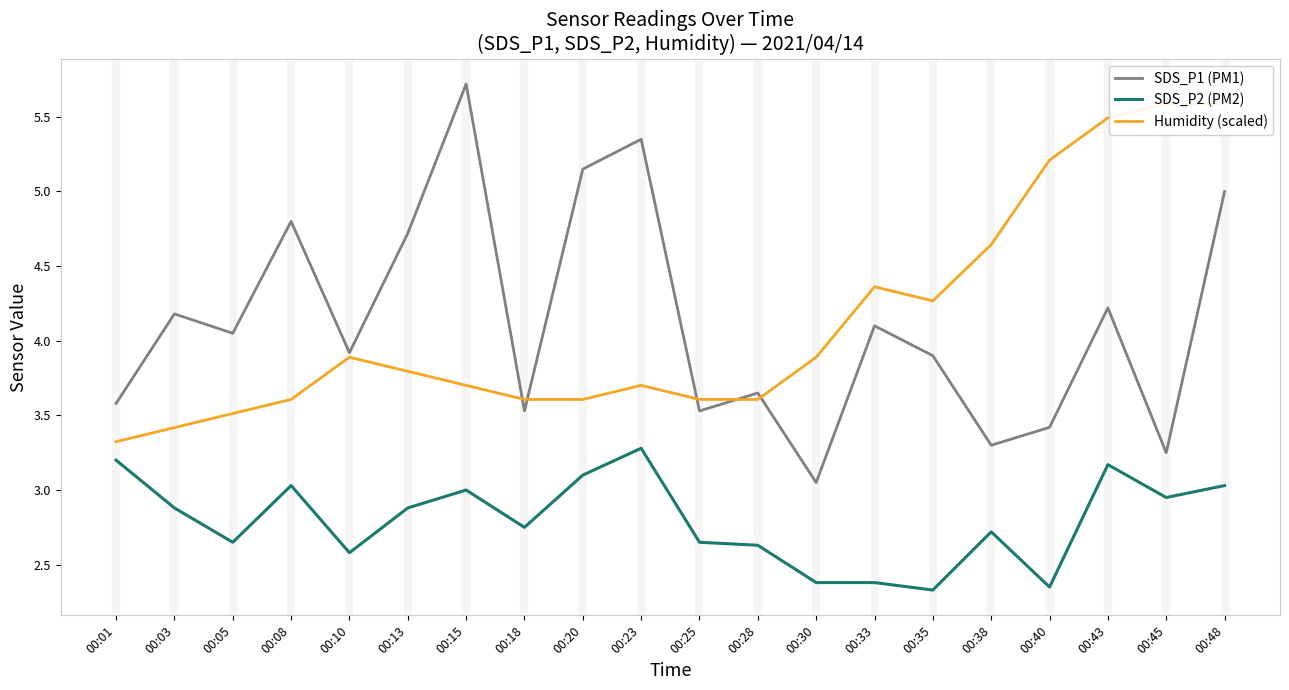

Which series has the largest range (max minus min)?

SDS_P1 (PM1)